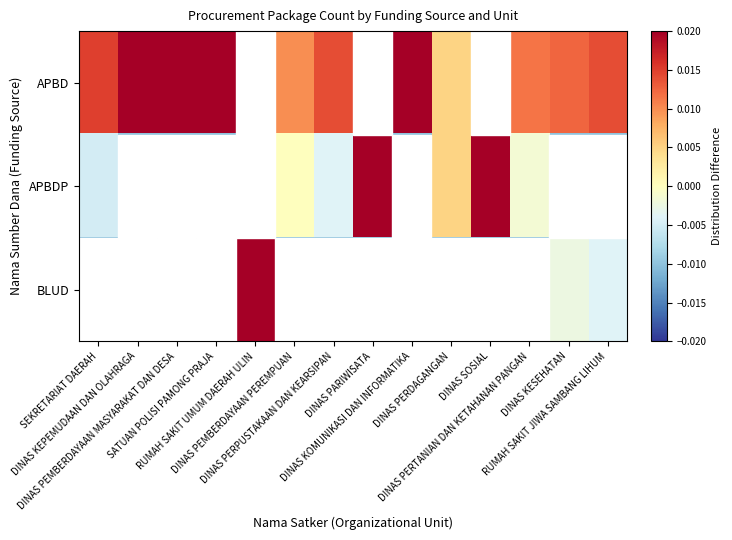

Reading left to right, list all the values displayed in this chart.

APBD: SEKRETARIAT DAERAH=0.0	DINAS KEPEMUDAAN DAN OLAHRAGA=0.0	DINAS PEMBERDAYAAN MASYARAKAT DAN DESA=0.0	SATUAN POLISI PAMONG PRAJA=0.0	RUMAH SAKIT UMUM DAERAH ULIN=-0.0	DINAS PEMBERDAYAAN PEREMPUAN=0.0	DINAS PERPUSTAKAAN DAN KEARSIPAN=0.0	DINAS PARIWISATA=-0.0	DINAS KOMUNIKASI DAN INFORMATIKA=0.0	DINAS PERDAGANGAN=0.0	DINAS SOSIAL=-0.0	DINAS PERTANIAN DAN KETAHANAN PANGAN=0.0	DINAS KESEHATAN=0.0	RUMAH SAKIT JIWA SAMBANG LIHUM=0.0
APBDP: SEKRETARIAT DAERAH=-0.0	DINAS KEPEMUDAAN DAN OLAHRAGA=-0.0	DINAS PEMBERDAYAAN MASYARAKAT DAN DESA=-0.0	SATUAN POLISI PAMONG PRAJA=-0.0	RUMAH SAKIT UMUM DAERAH ULIN=-0.0	DINAS PEMBERDAYAAN PEREMPUAN=0.0	DINAS PERPUSTAKAAN DAN KEARSIPAN=-0.0	DINAS PARIWISATA=0.0	DINAS KOMUNIKASI DAN INFORMATIKA=-0.0	DINAS PERDAGANGAN=0.0	DINAS SOSIAL=0.0	DINAS PERTANIAN DAN KETAHANAN PANGAN=-0.0	DINAS KESEHATAN=-0.0	RUMAH SAKIT JIWA SAMBANG LIHUM=-0.0
BLUD: SEKRETARIAT DAERAH=-0.0	DINAS KEPEMUDAAN DAN OLAHRAGA=-0.0	DINAS PEMBERDAYAAN MASYARAKAT DAN DESA=-0.0	SATUAN POLISI PAMONG PRAJA=-0.0	RUMAH SAKIT UMUM DAERAH ULIN=0.0	DINAS PEMBERDAYAAN PEREMPUAN=-0.0	DINAS PERPUSTAKAAN DAN KEARSIPAN=-0.0	DINAS PARIWISATA=-0.0	DINAS KOMUNIKASI DAN INFORMATIKA=-0.0	DINAS PERDAGANGAN=-0.0	DINAS SOSIAL=-0.0	DINAS PERTANIAN DAN KETAHANAN PANGAN=-0.0	DINAS KESEHATAN=-0.0	RUMAH SAKIT JIWA SAMBANG LIHUM=-0.0